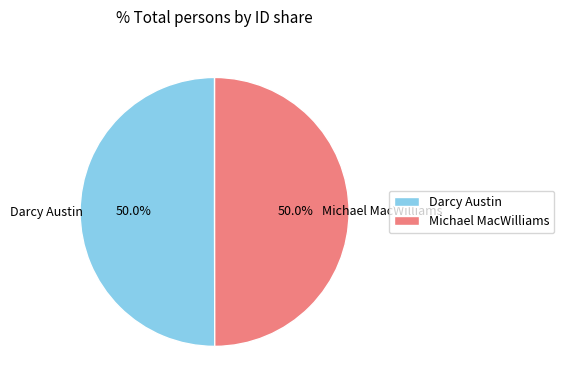

The Darcy Austin slice represents 62% of the pie. True or false?

False